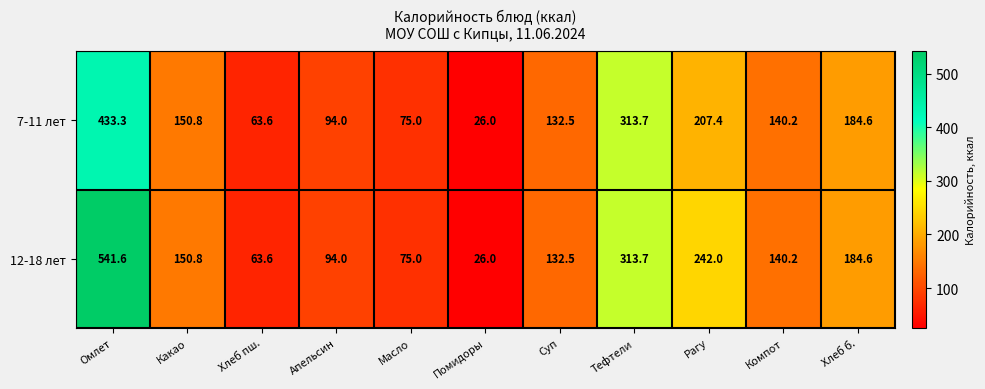

How many series are shown in this chart?

2